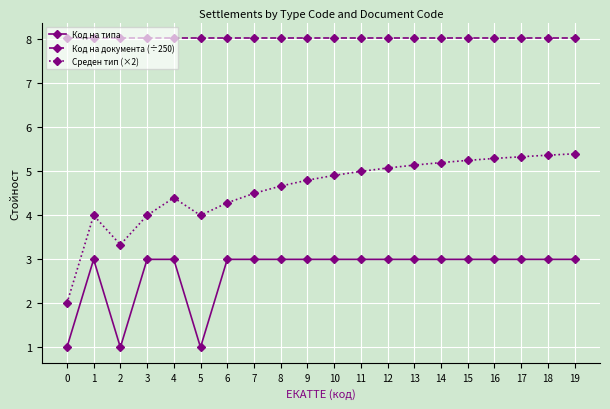

What is the average value of the Среден тип (×2) series?

4.6